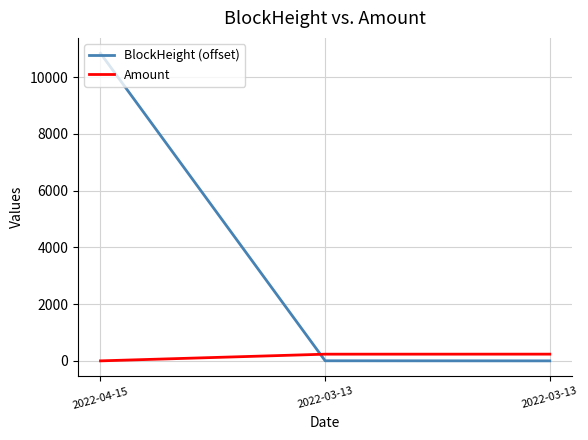

Does the chart have visible grid lines?

Yes